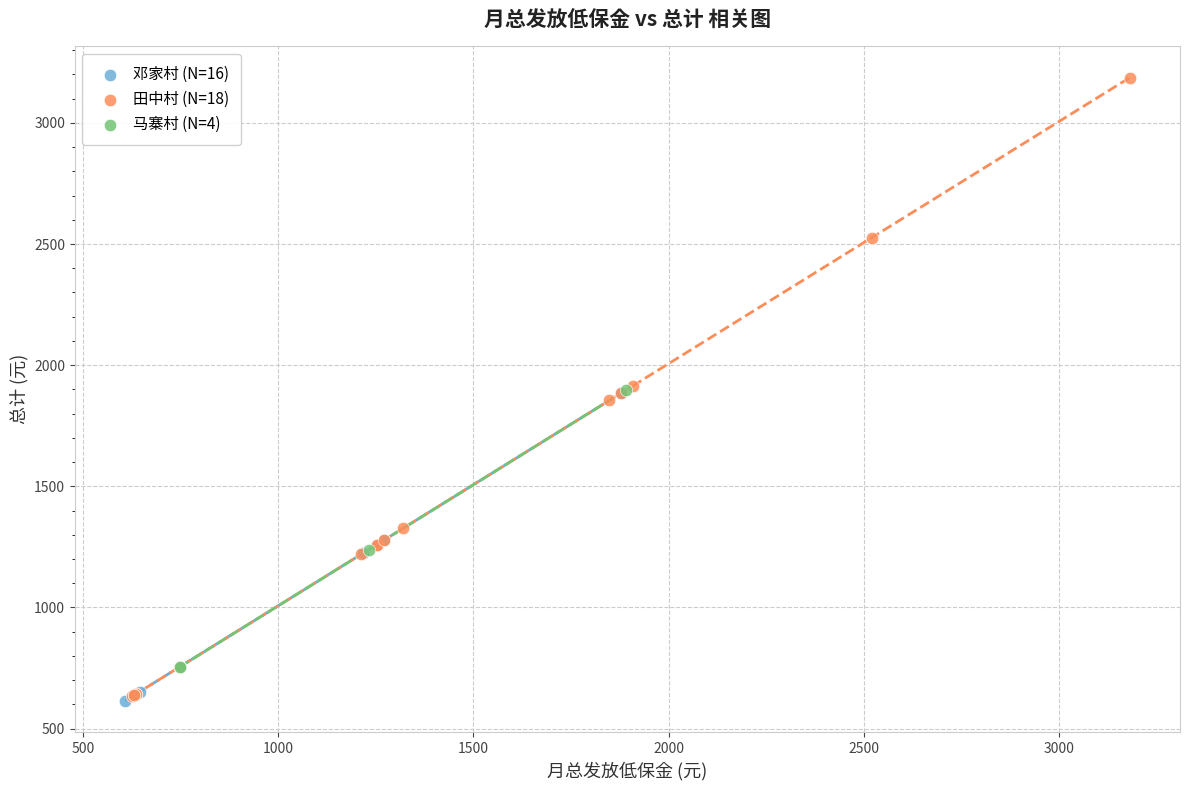

Which series has the widest spread of Y values?

田中村 (N=18)